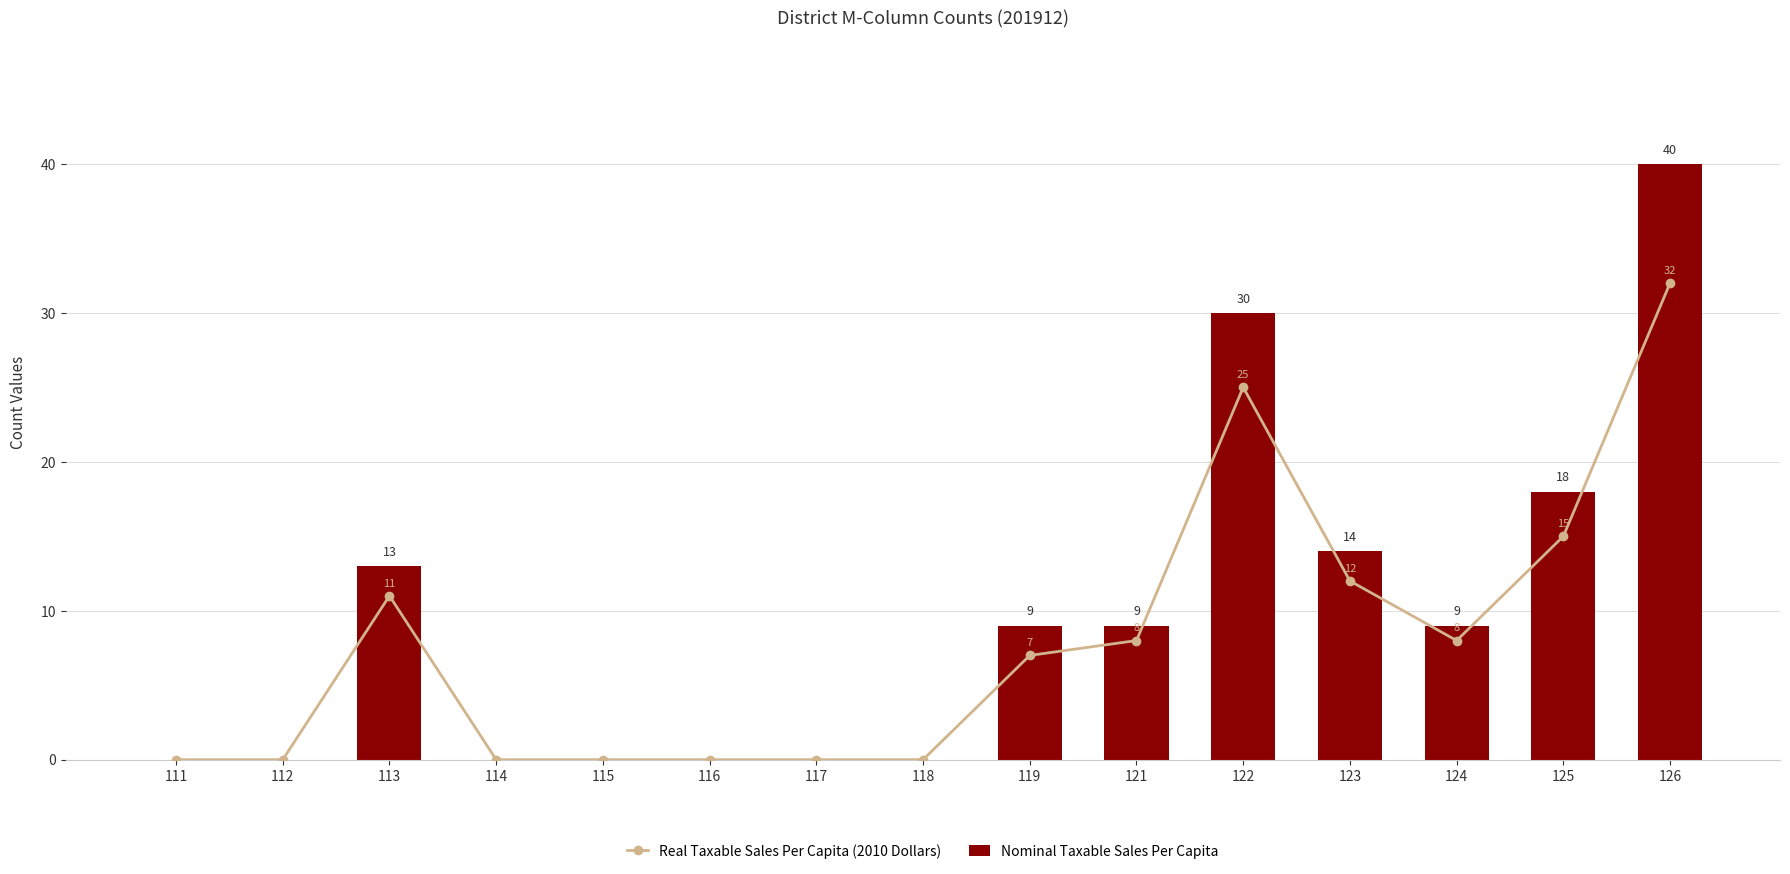

What is the spread (max minus min) of values at 121?

1